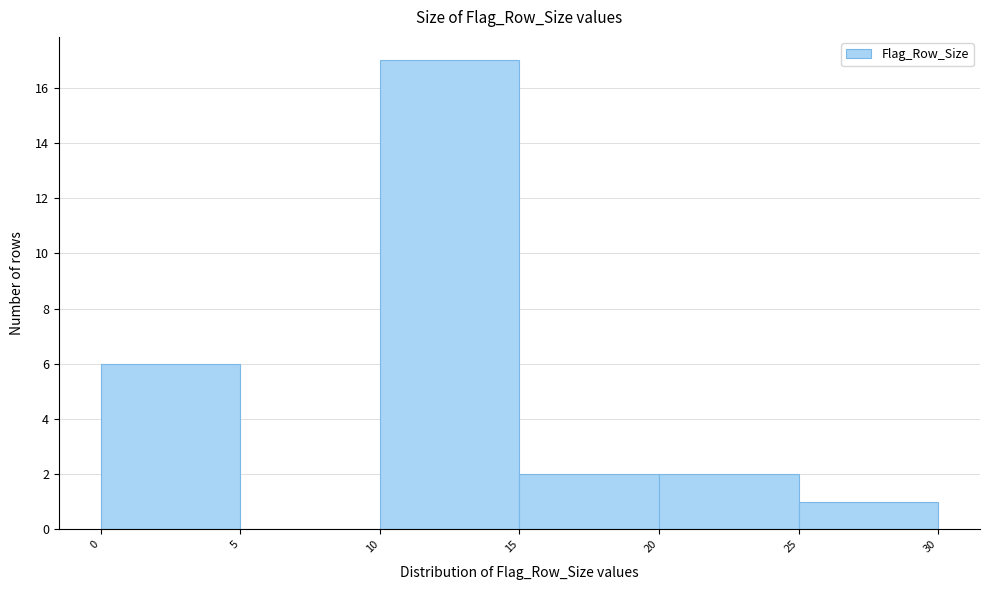

What is the height of the bar covering 20 to 25 on the x-axis? The values are not printed on the chart, so give them approximately, as read against the axis.

2